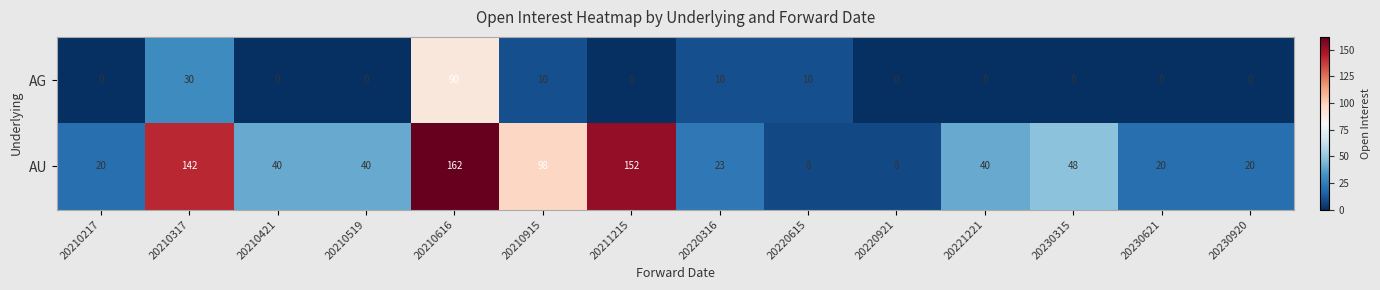

What is the average value of the AG series?

11